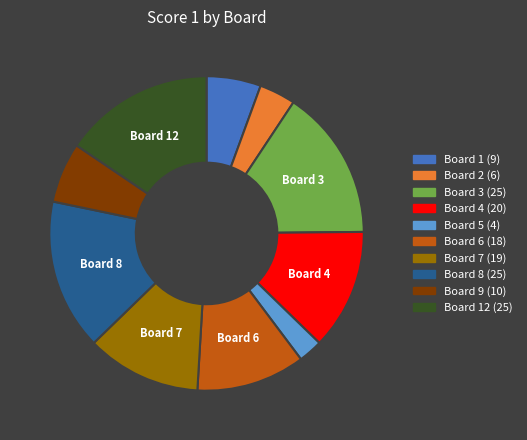

Is there a majority slice in this chart?

No